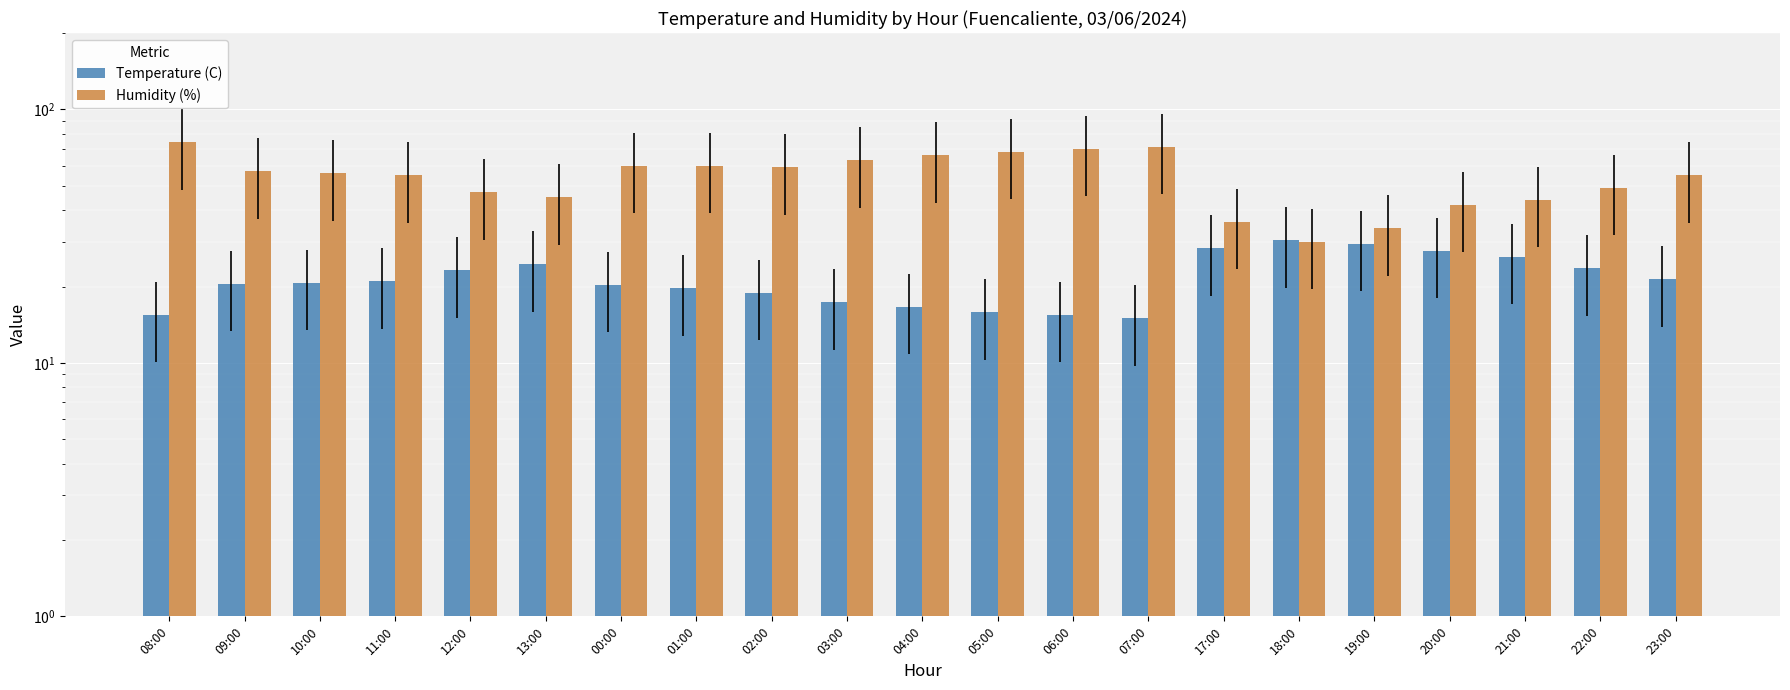

What is the total value across all series at 22:00?

72.6